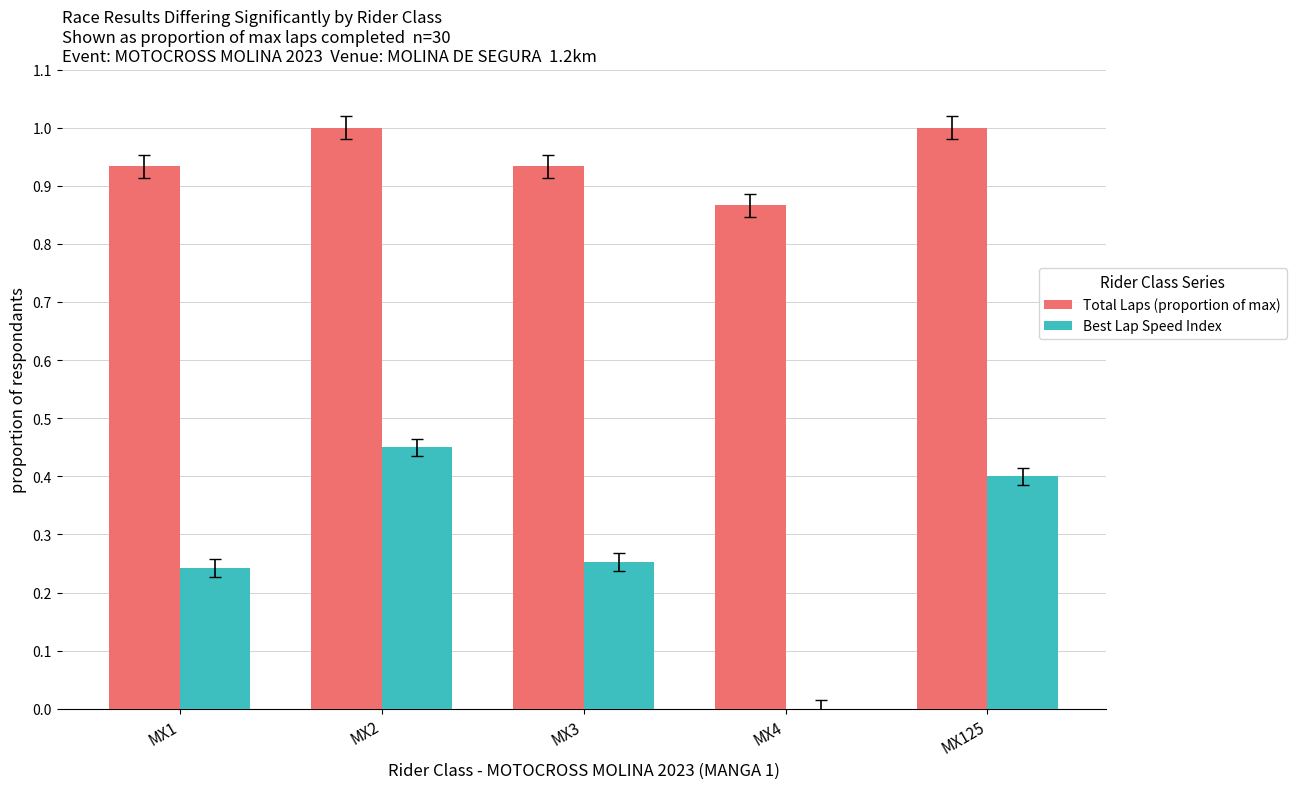

Which series has the largest range (max minus min)?

Best Lap Speed Index